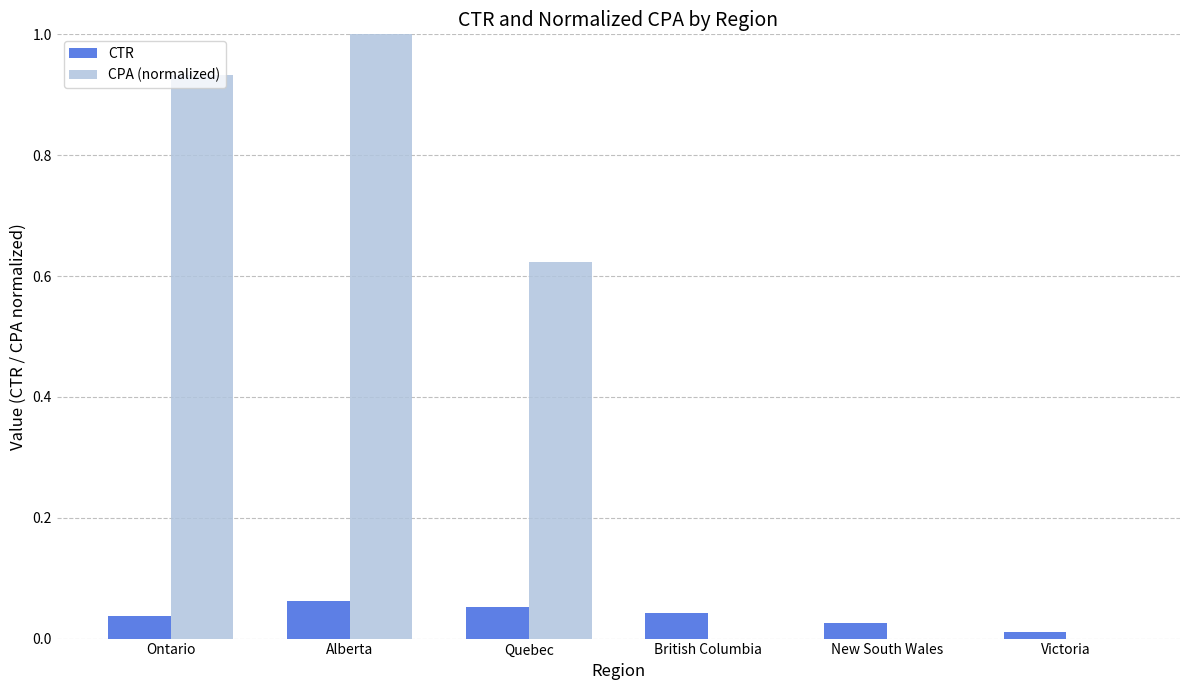

Where is CTR nearest to the value 0?

Victoria